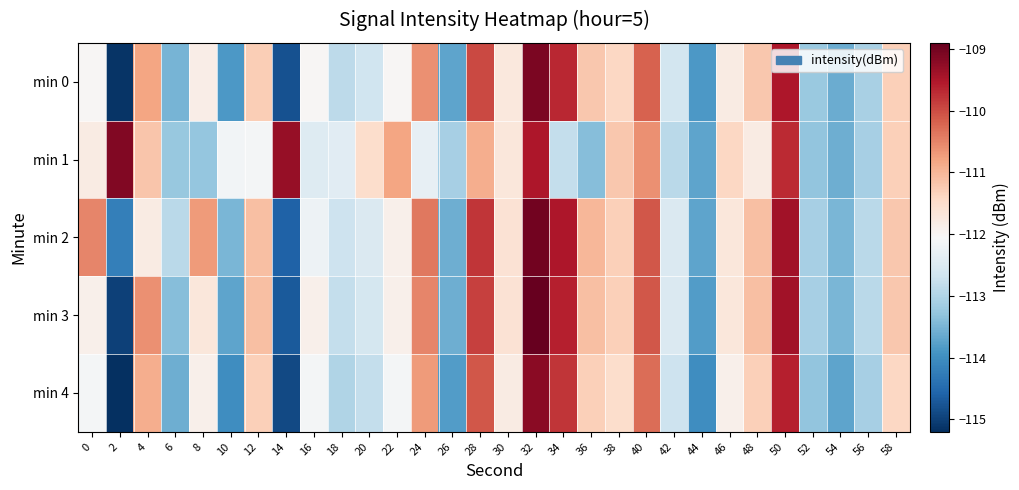

What is the smallest value displayed?

-115.2